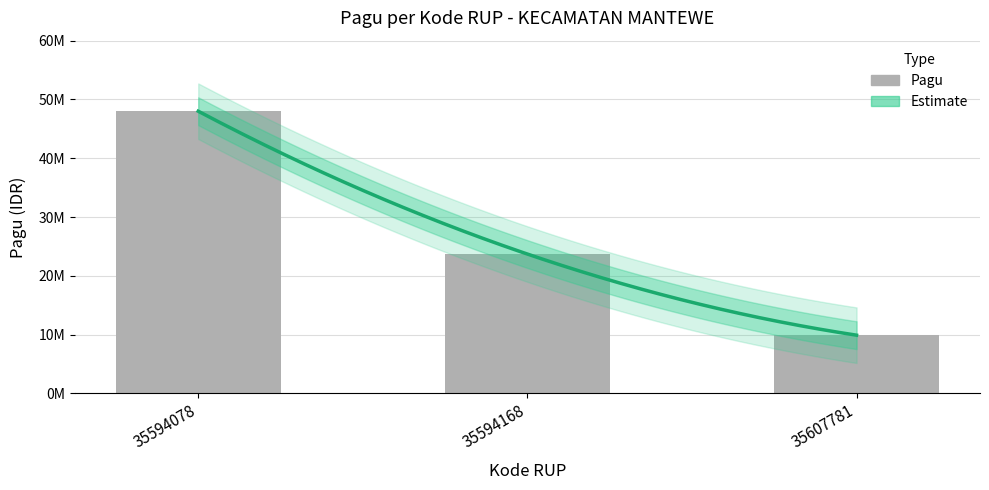

How many data points does each series have?

3